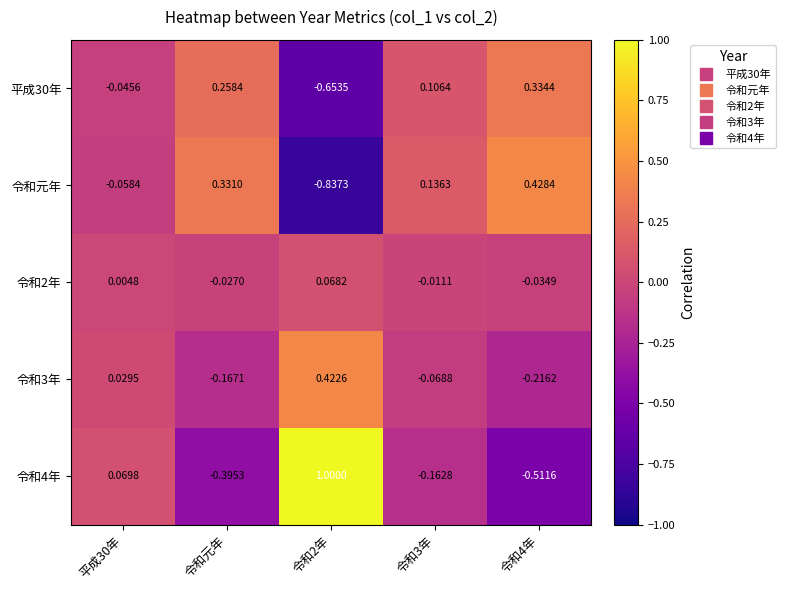

Is the value of 令和3年 at 令和4年 greater than the value of 令和2年 at 平成30年?

No